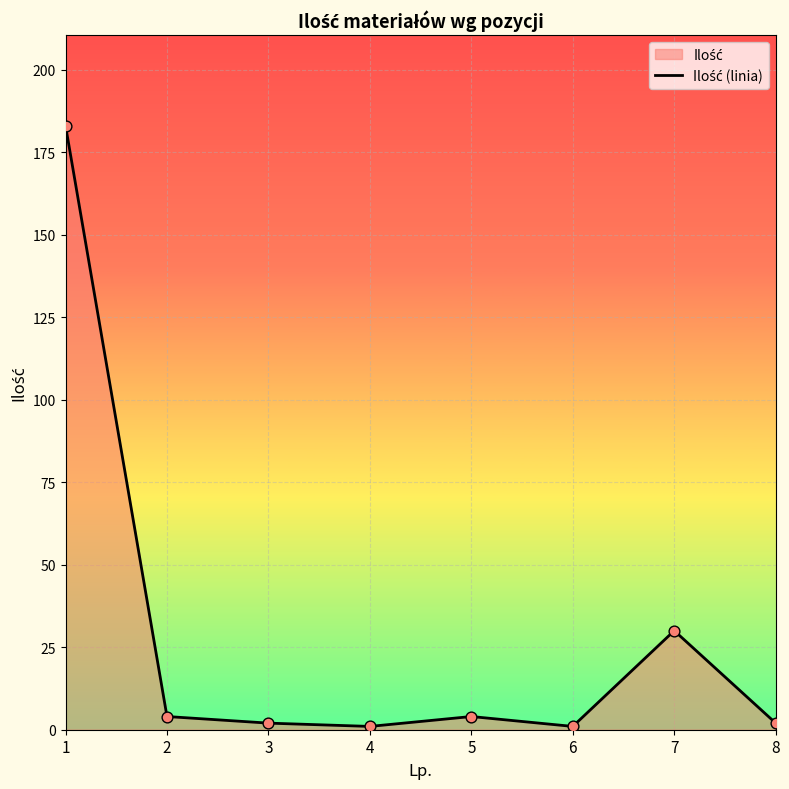

Approximately how many times larger is the value at 6 compared to 3?

0.5